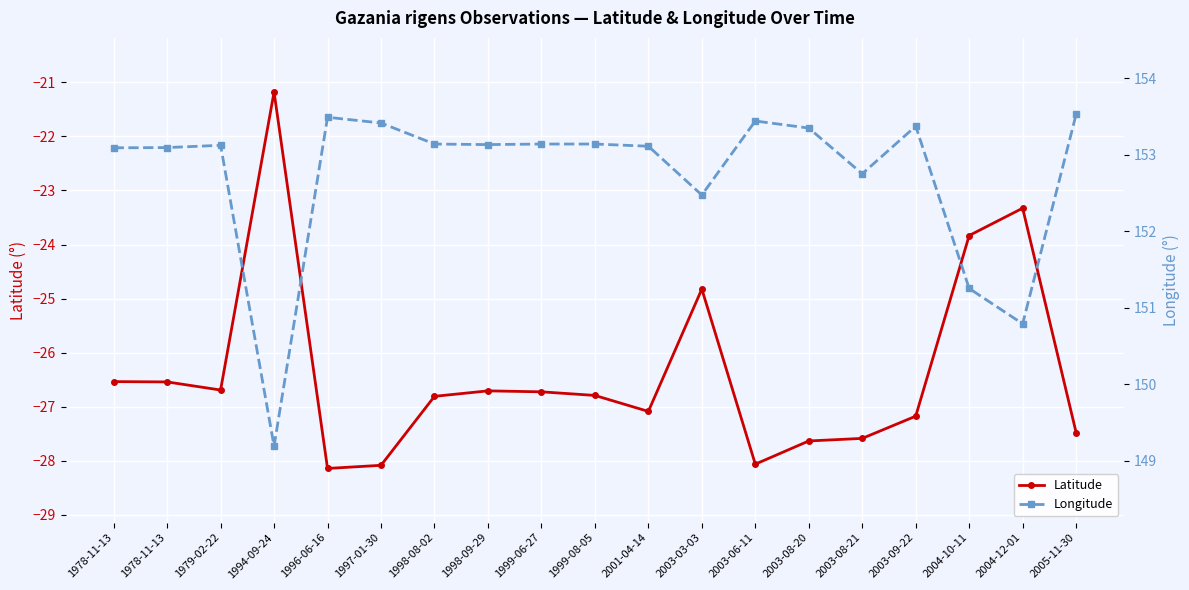

True or false: Latitude has more than 0 points higher than both neighbors.

True